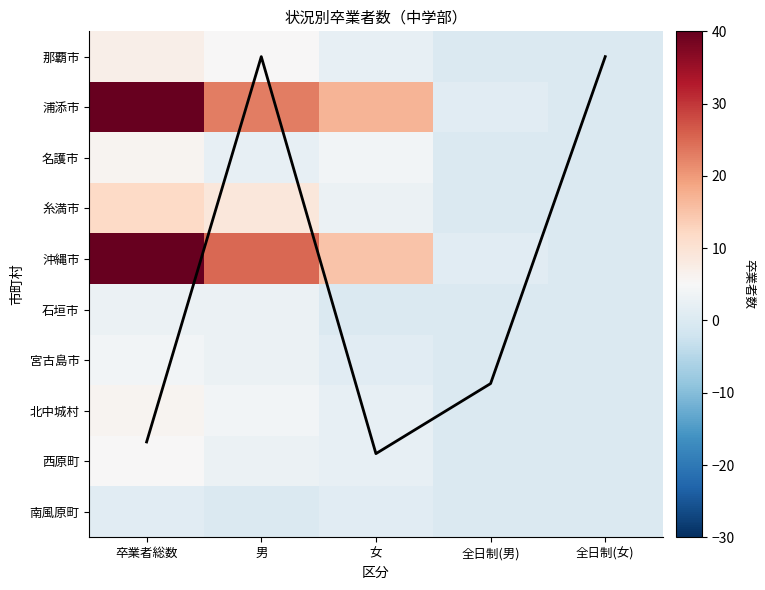

Rank the series at 女 from highest to lowest value.

浦添市, 沖縄市, 卒業者総数推移, 名護市, 糸満市, 那覇市, 北中城村, 西原町, 宮古島市, 南風原町, 石垣市